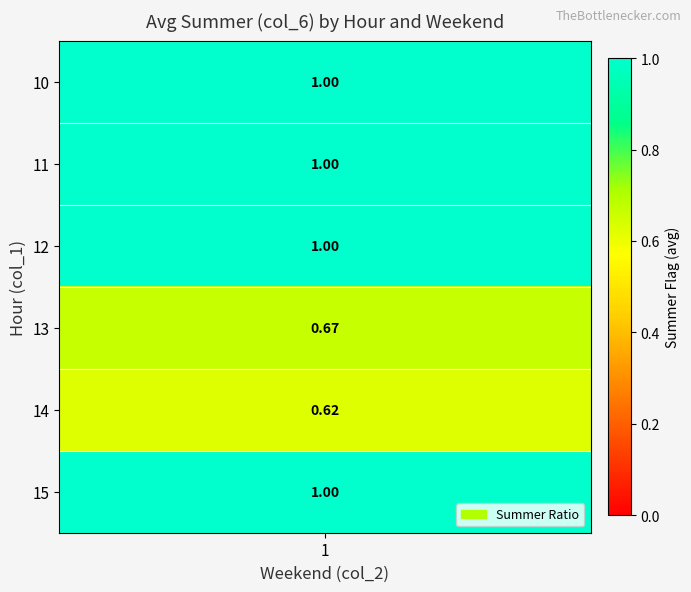

Between 0 and 1, which series saw the biggest shift?

10